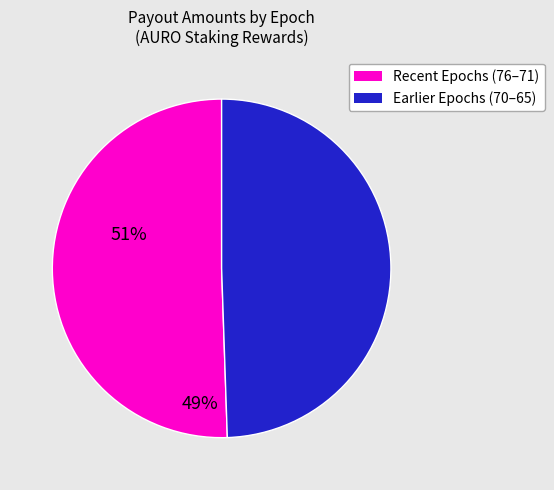

Does any single category account for the majority?

Yes